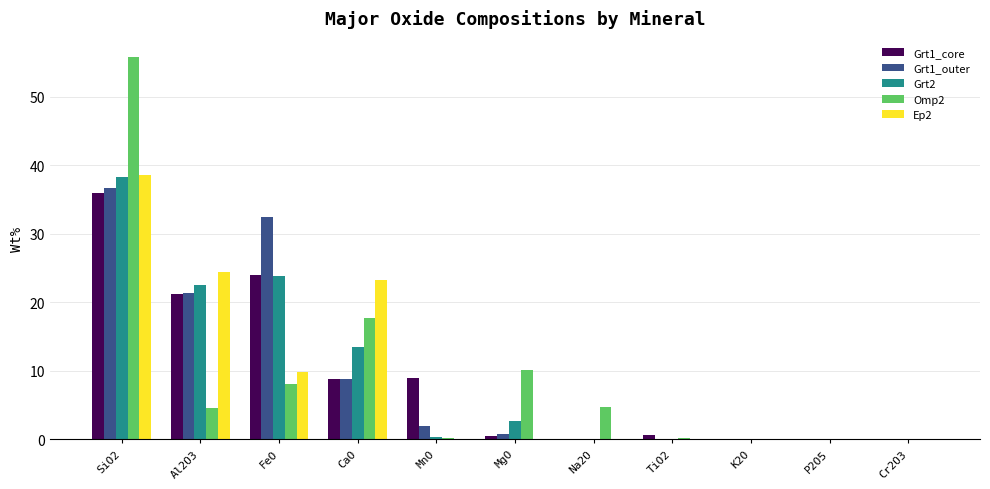

What is the total value across all series at Al2O3?

93.9